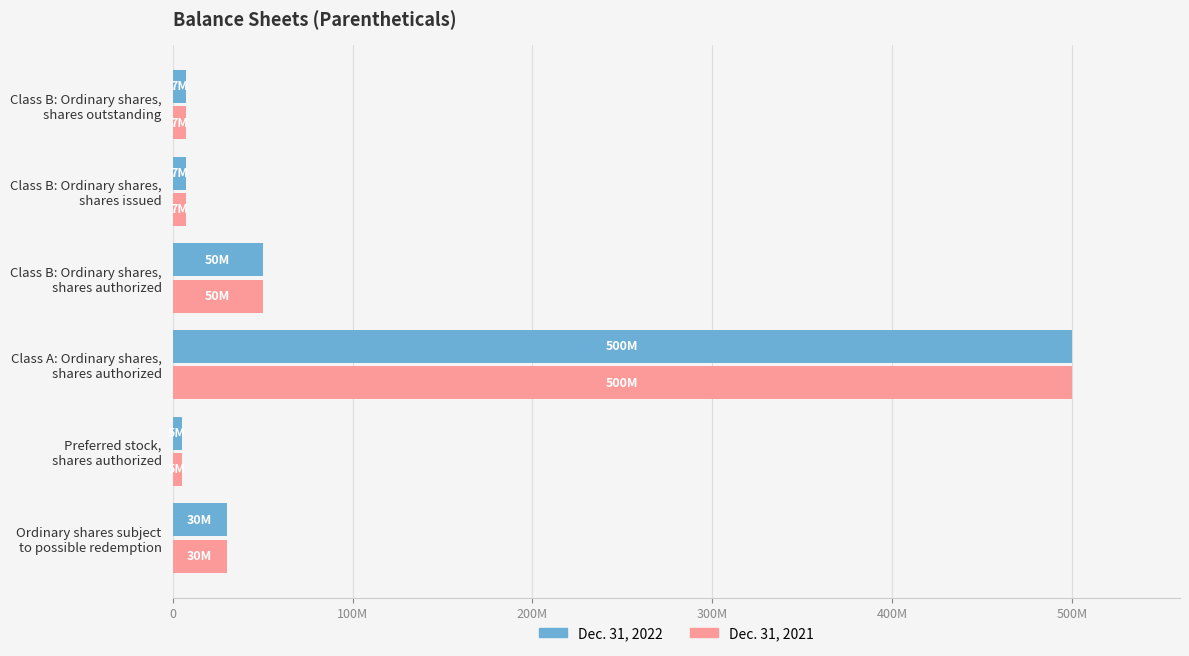

What is the difference between the maximum and second lowest values in the Dec. 31, 2022 series?

492500050